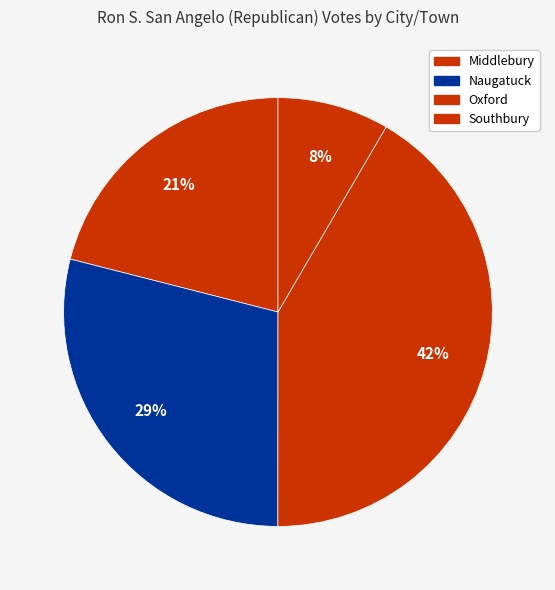

What is the largest slice in the pie chart?

Oxford